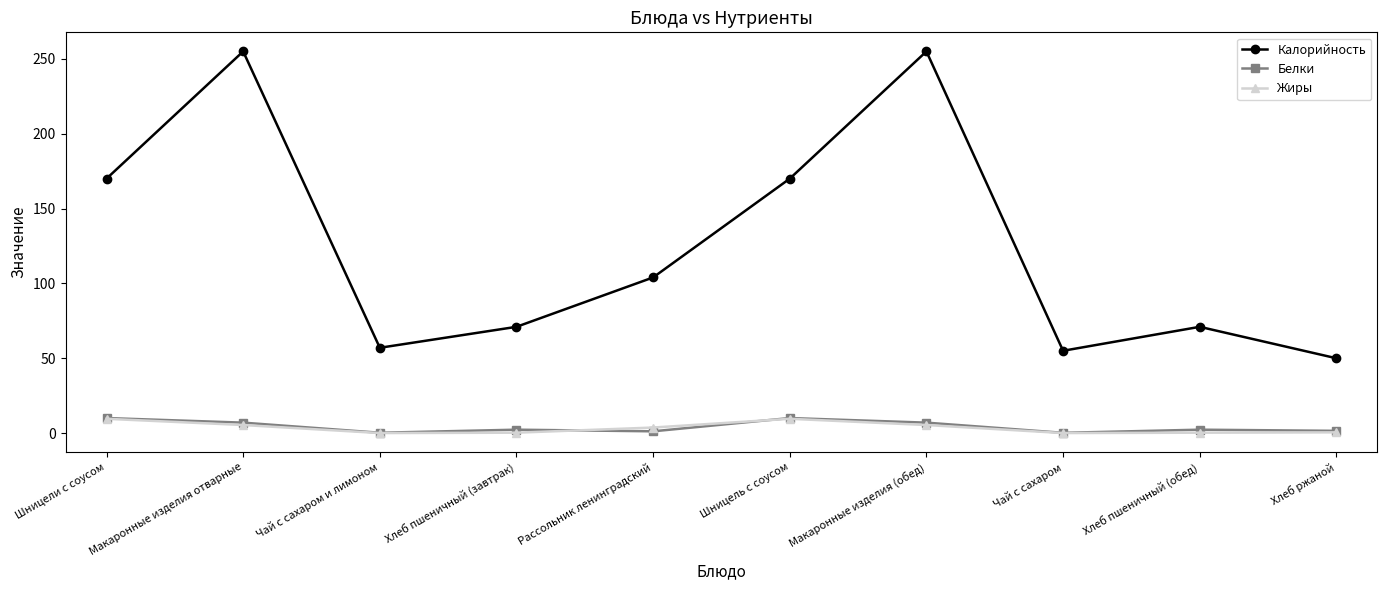

What is the difference between the maximum and second lowest values in the Калорийность series?

200.0